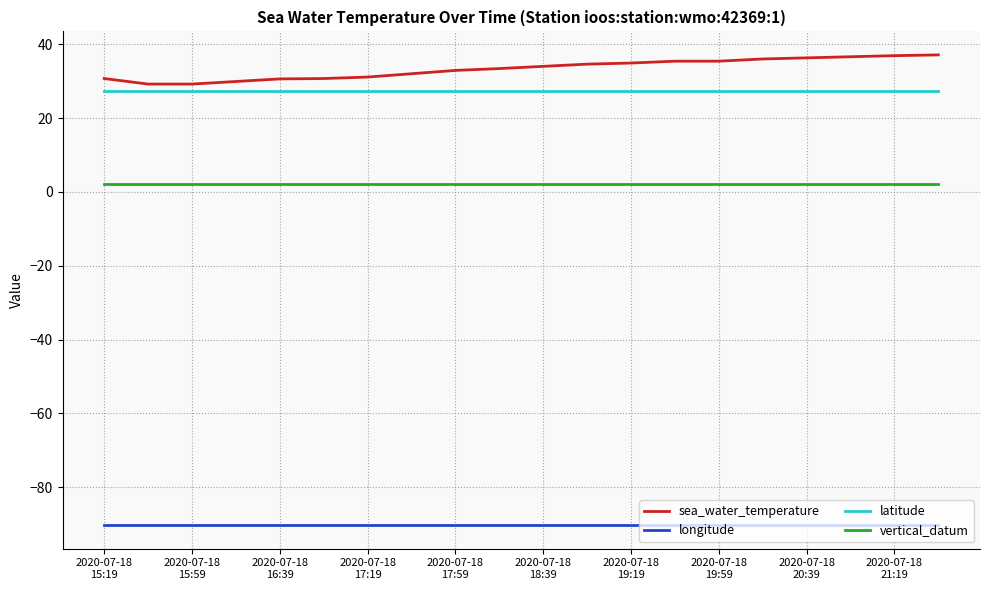

True or false: vertical_datum and sea_water_temperature cross at least once.

False